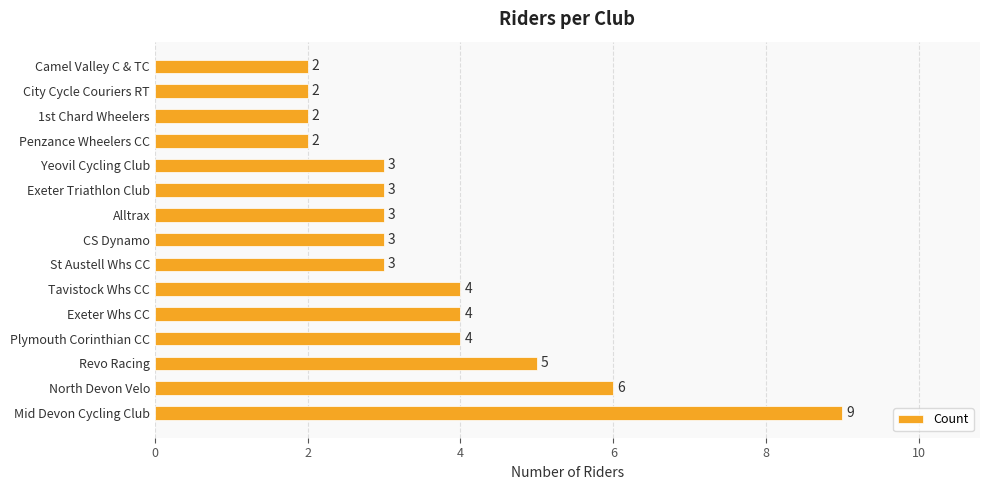

What is the approximate value at St Austell Whs CC?

3